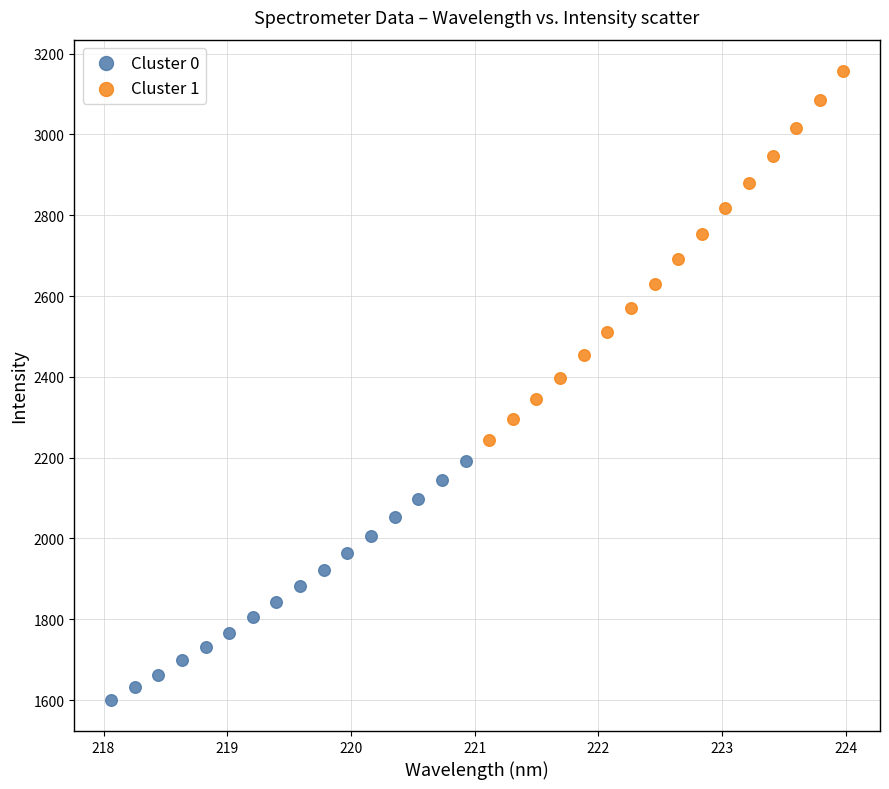

Which series reaches the maximum Y coordinate?

Cluster 1